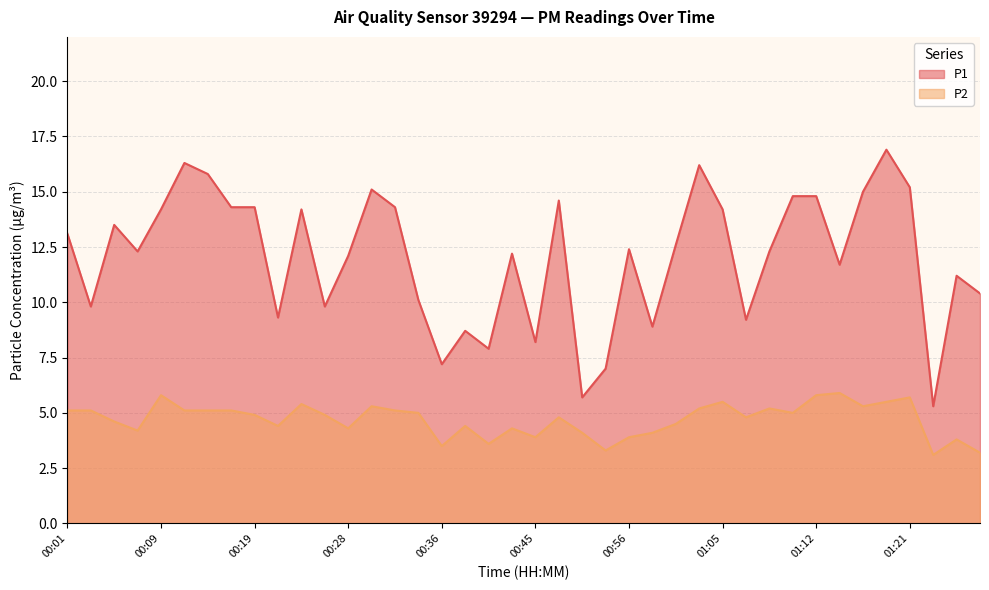

How many interior local valleys does the P2 series have?

11